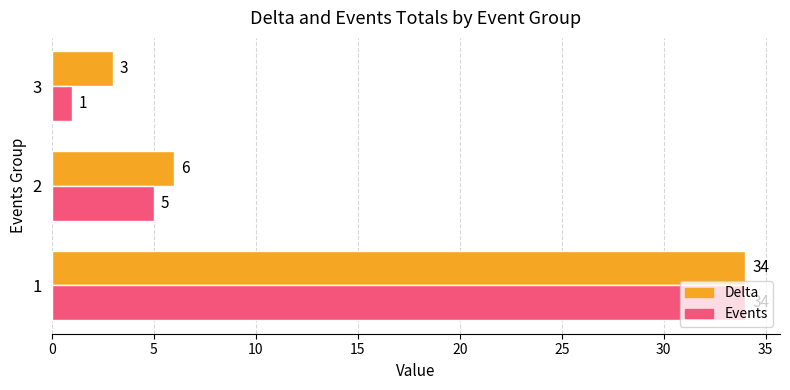

Which series has the widest spread of values?

Events